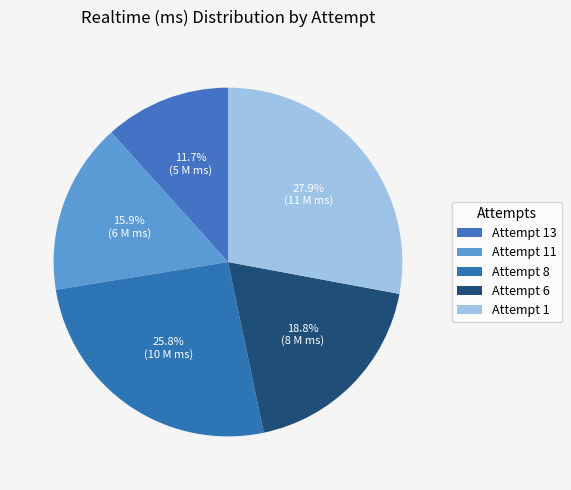

To the nearest percent, what is the combined percentage of Attempt 8 and Attempt 11?

42%